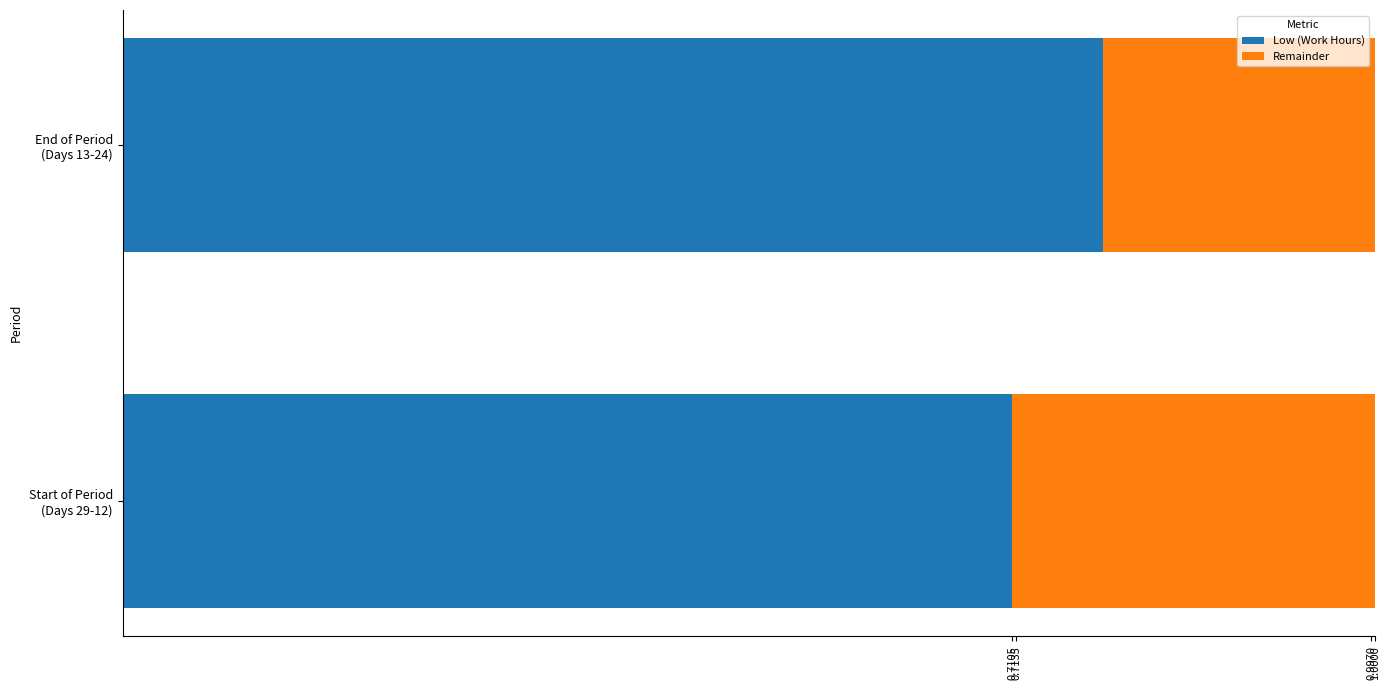

Count the number of data series in this chart.

2